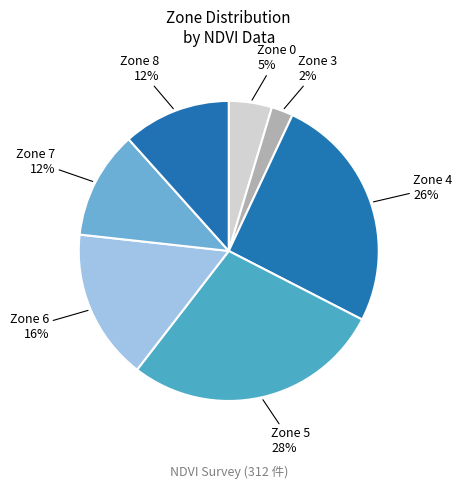

Count the number of slices in the pie.

7